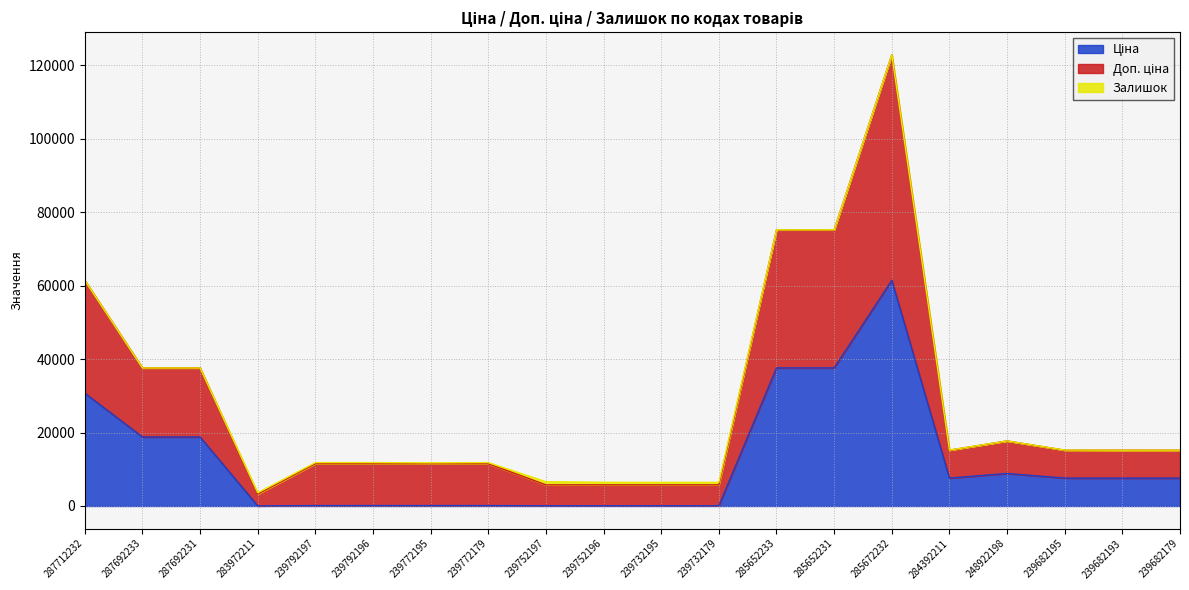

What is the label of the 14th point from the right?

239772195